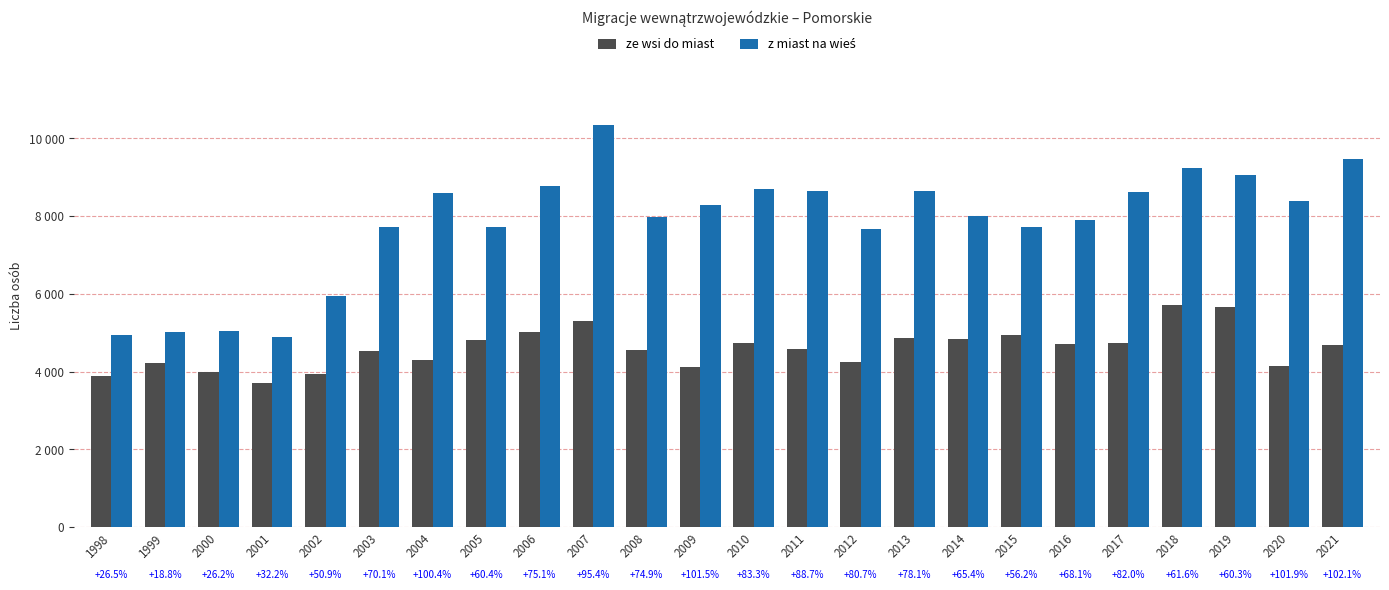

What is the difference between the highest and lowest values at 2006?

3762